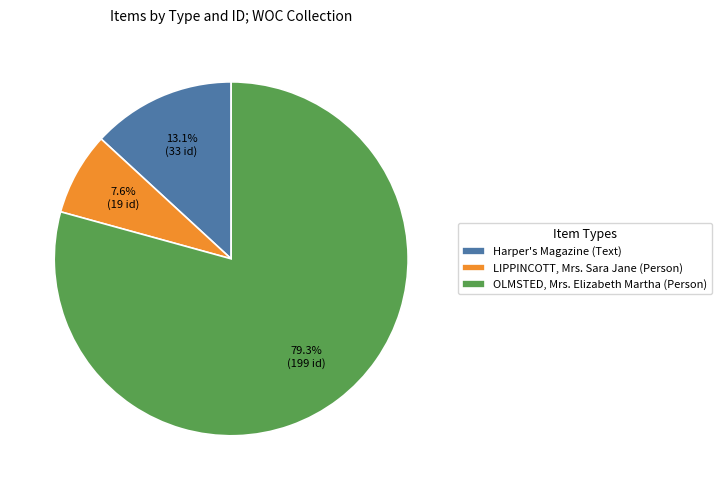

Is the sum of LIPPINCOTT, Mrs. Sara Jane (Person) and OLMSTED, Mrs. Elizabeth Martha (Person) greater than half?

Yes